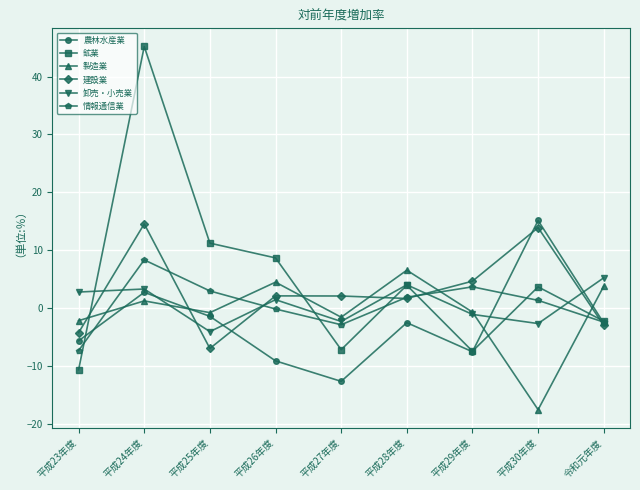

Which label corresponds to the smallest value in the chart?

平成30年度